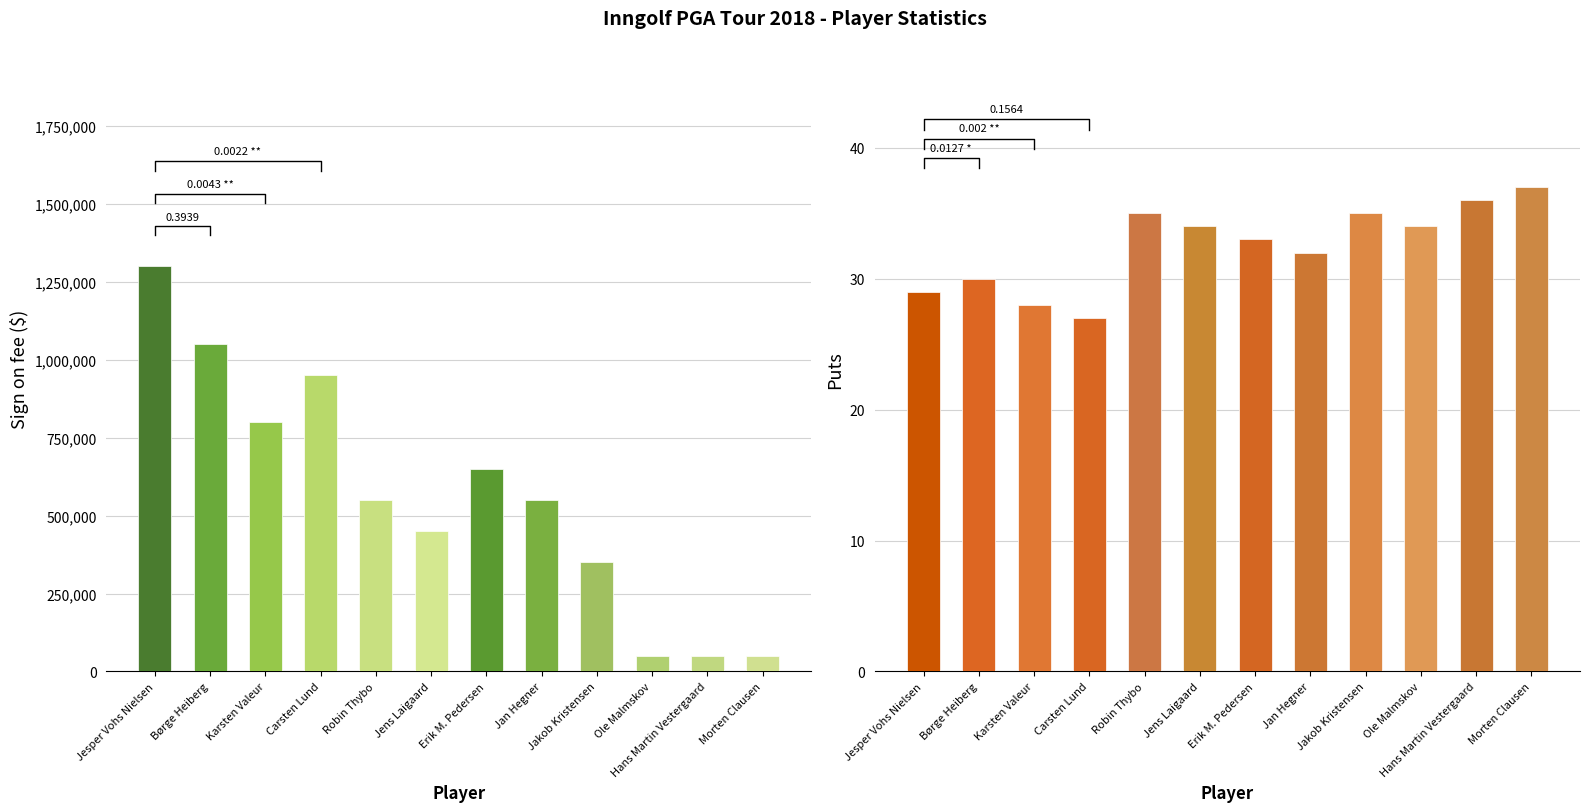

True or false: Sign on fee has a value of 852935 at Erik M. Pedersen.

False